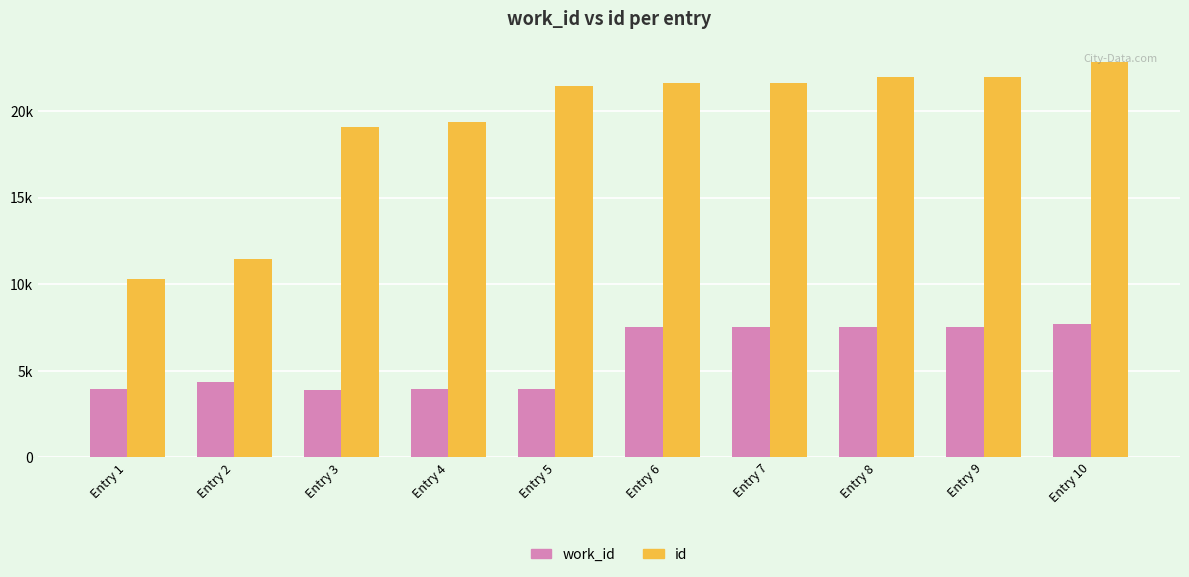

What is the difference between the highest and lowest values at Entry 2?

7083